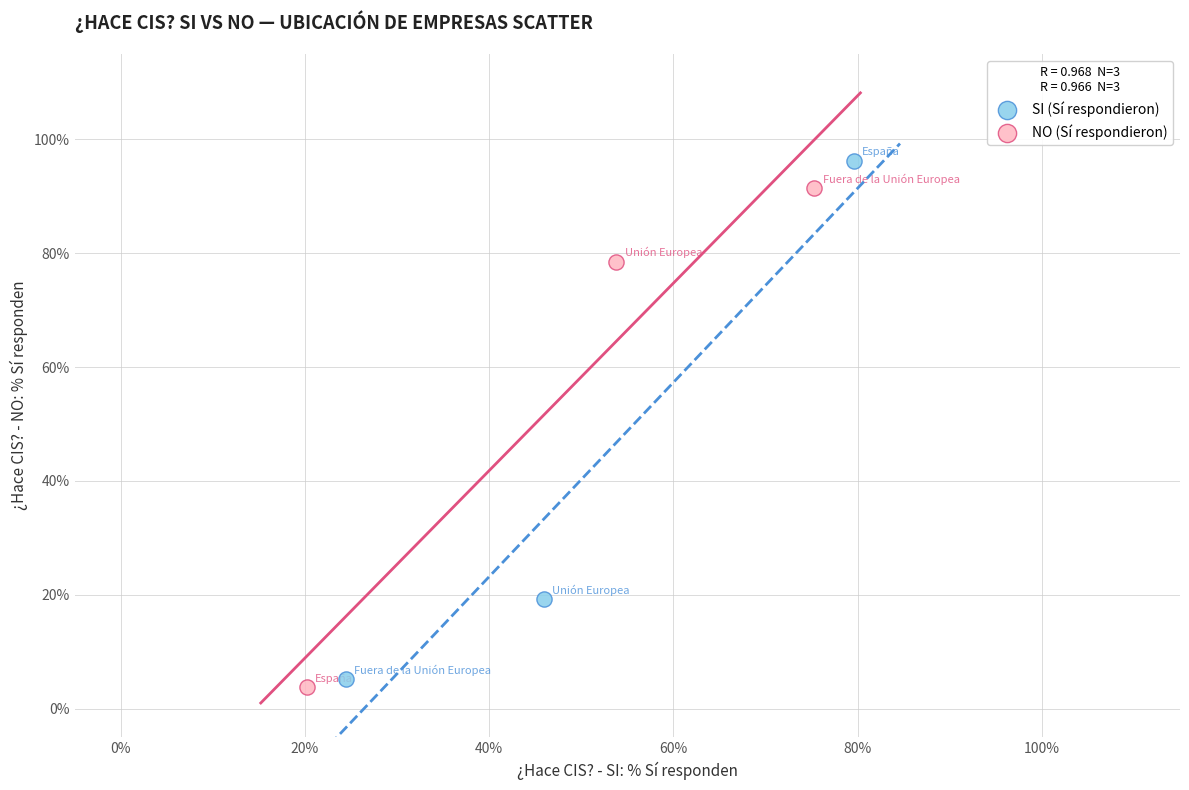

What are all the series names shown in the legend?

SI (Sí respondieron), NO (Sí respondieron)